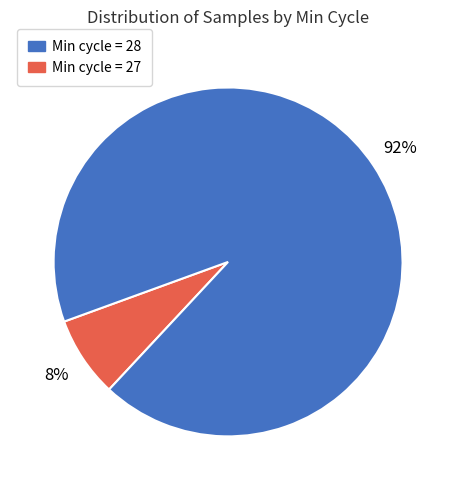

How many slices are in this pie chart?

2